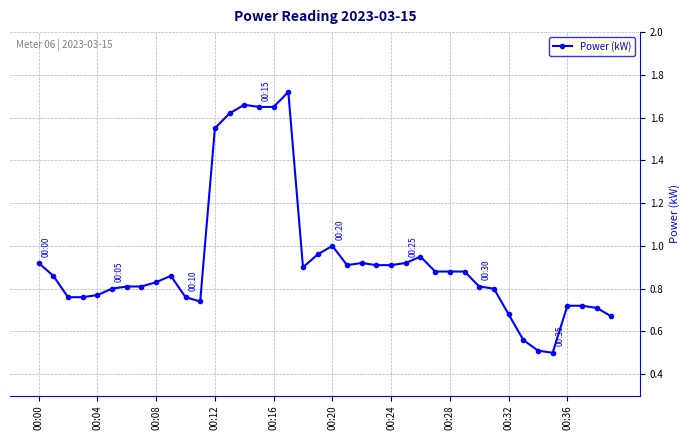

True or false: there are more than 1 points higher than both neighbors.

True